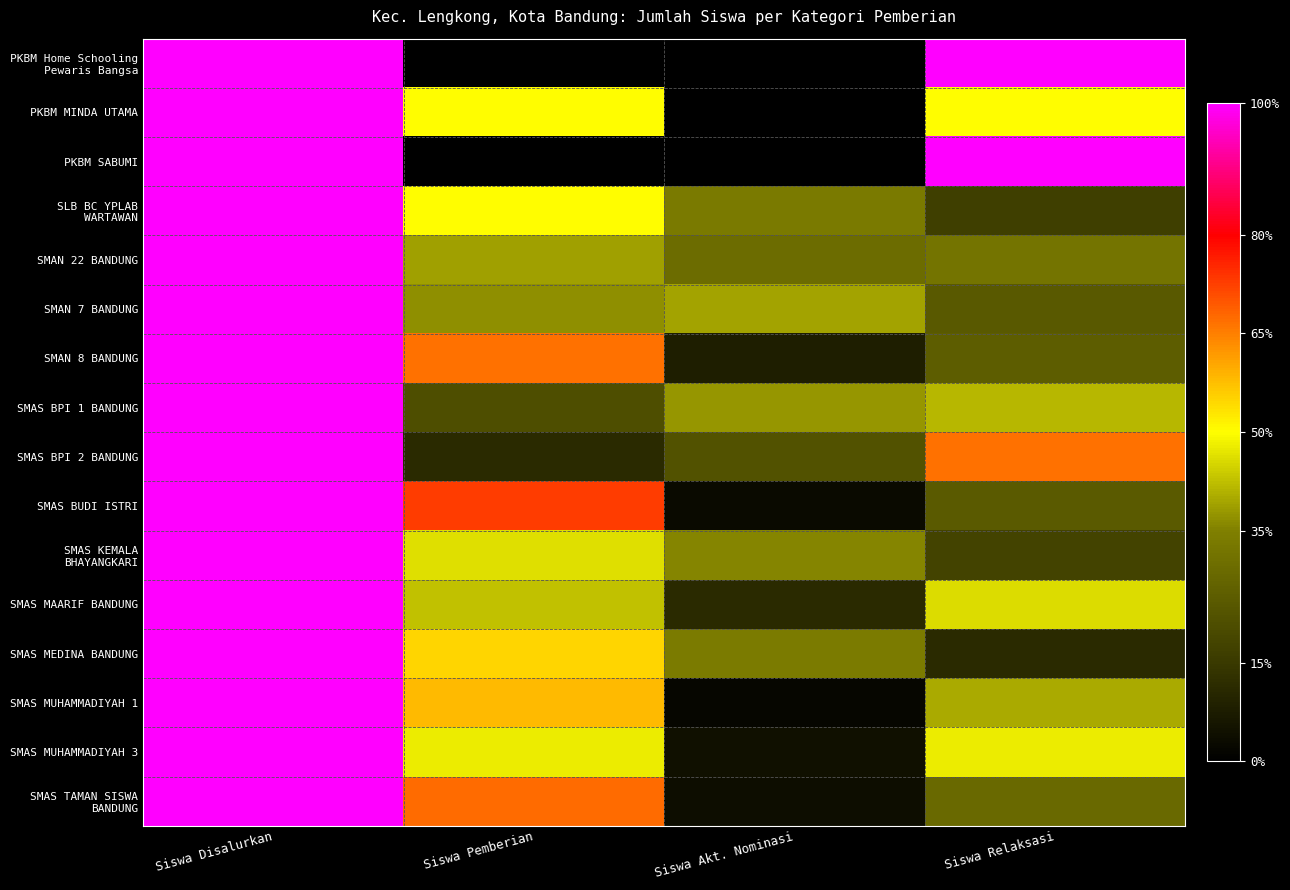

Between Siswa Akt. Nominasi and Siswa Relaksasi, which is larger?

Siswa Relaksasi